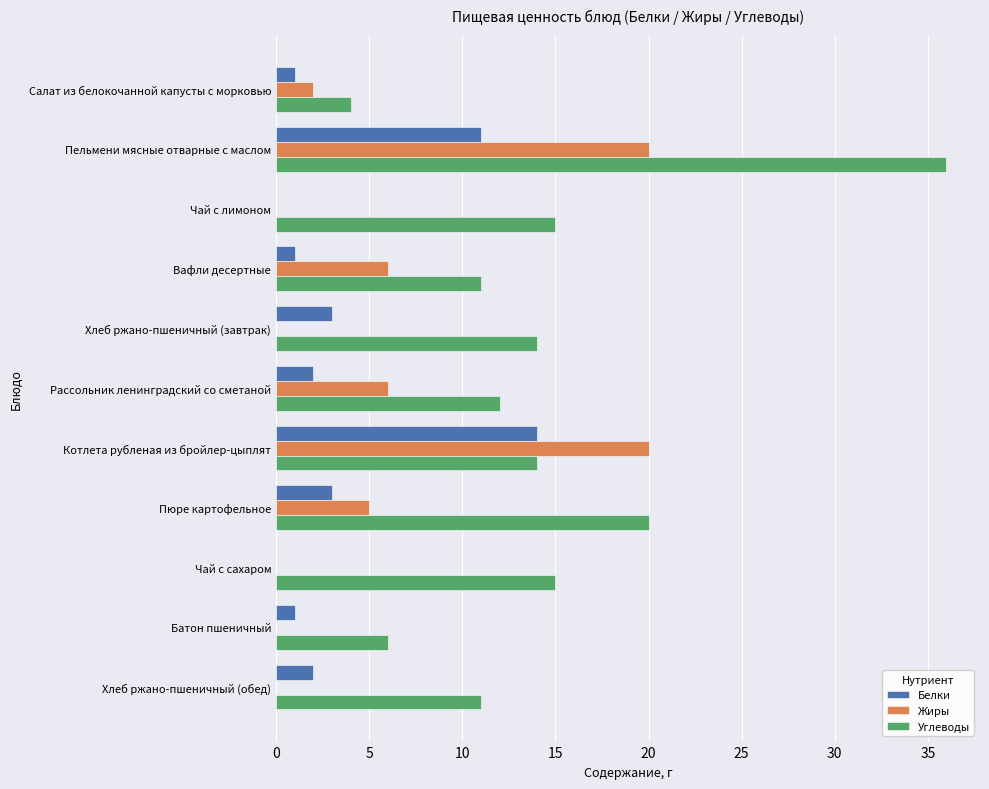

How many data points does each series have?

11